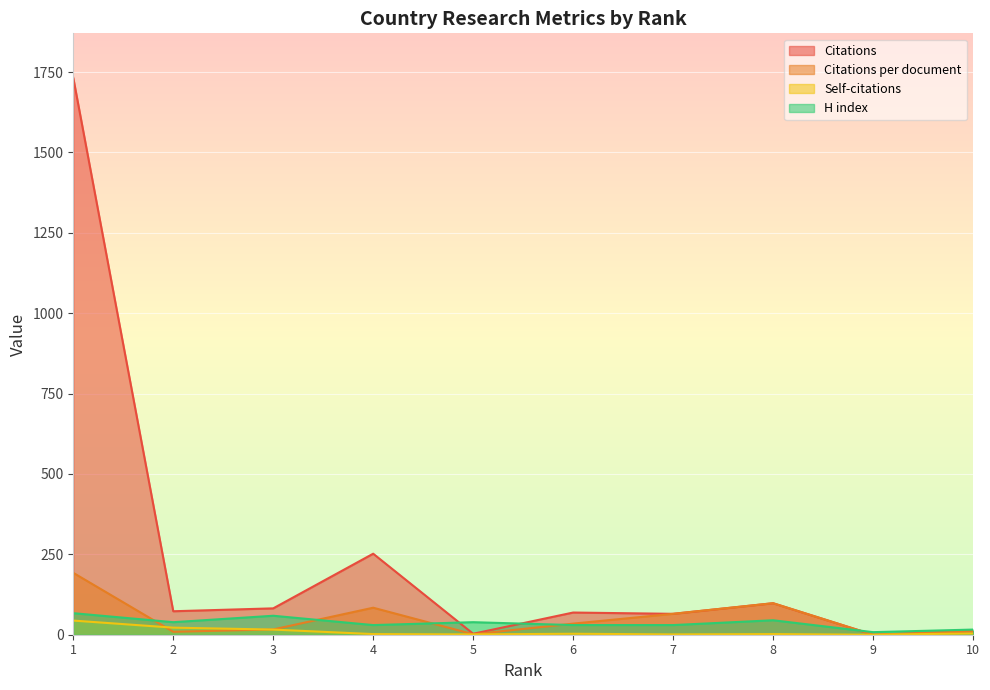

What are all the series names shown in the legend?

Citations, Citations per document, Self-citations, H index